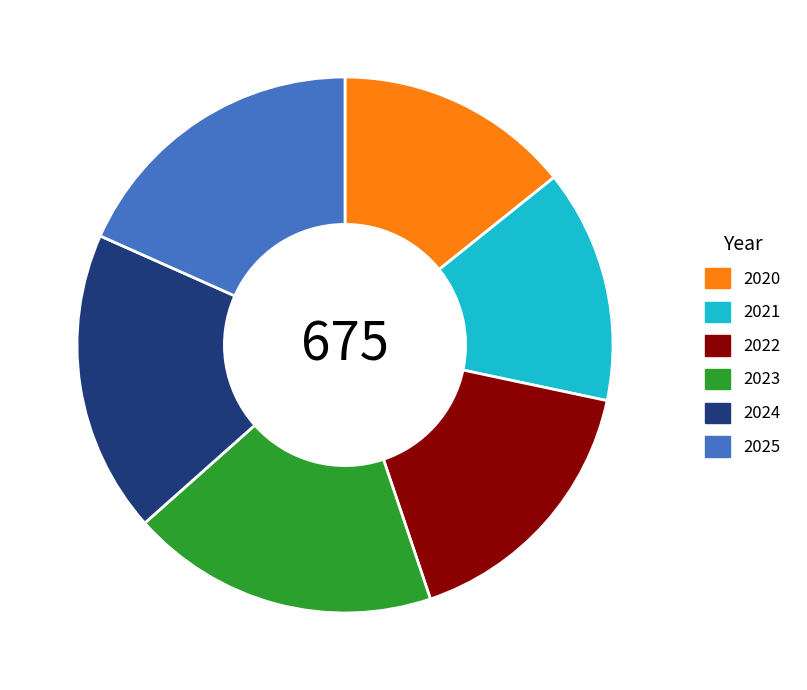

Count the number of slices in the pie.

6